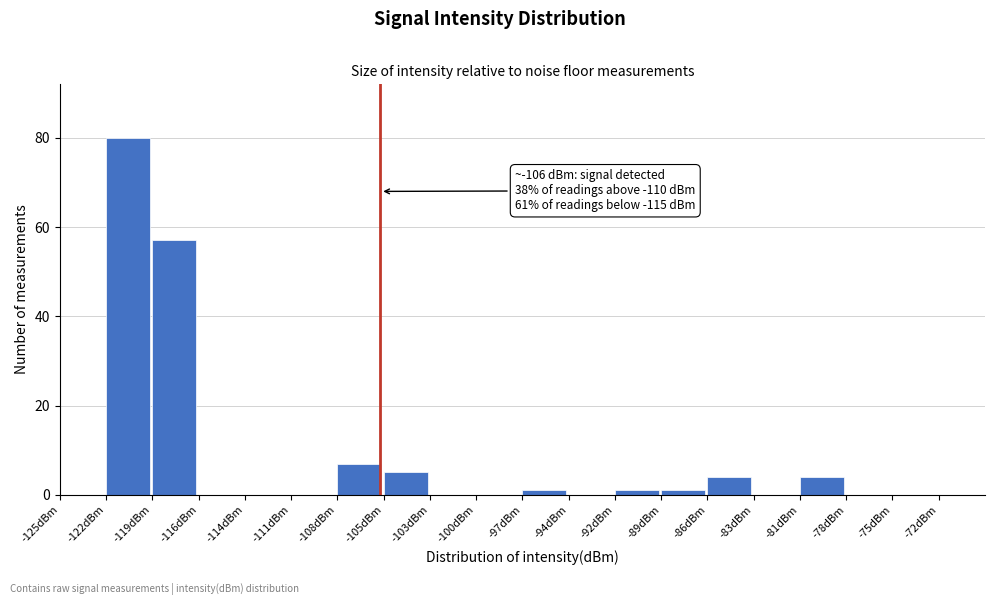

Reading left to right, transcribe all the data shown in this chart.

-125dBm=0	-122dBm=80	-119dBm=57	-116dBm=0	-114dBm=0	-111dBm=0	-108dBm=7	-105dBm=5	-103dBm=0	-100dBm=0	-97dBm=1	-94dBm=0	-92dBm=1	-89dBm=1	-86dBm=4	-83dBm=0	-81dBm=4	-78dBm=0	-75dBm=0	-72dBm=0